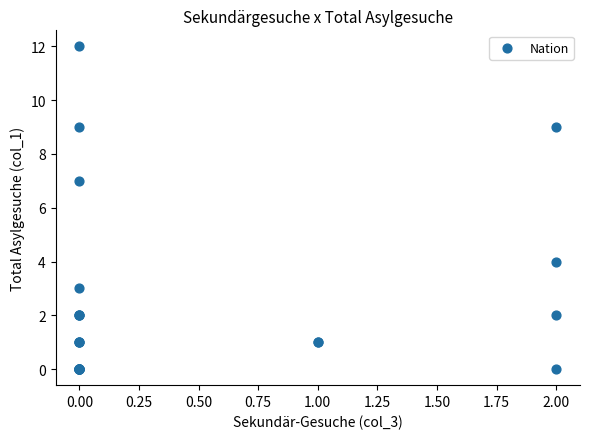

What Y value in the scatter plot is closest to 6?

7